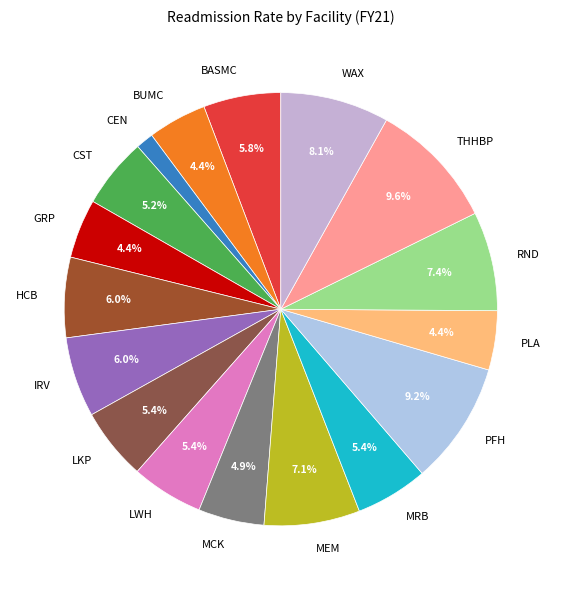

What percentage is the MRB slice, to the nearest percent?

5%